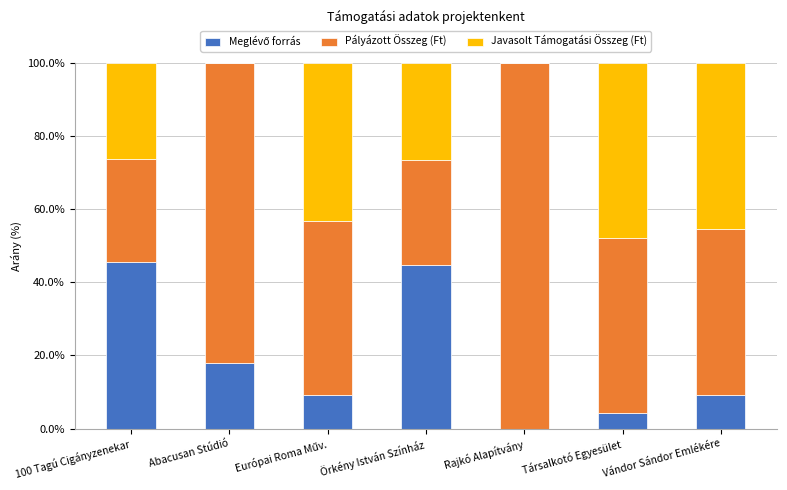

List the series in order of their overall mean, highest first.

Pályázott Összeg (Ft), Javasolt Támogatási Összeg (Ft), Meglévő forrás